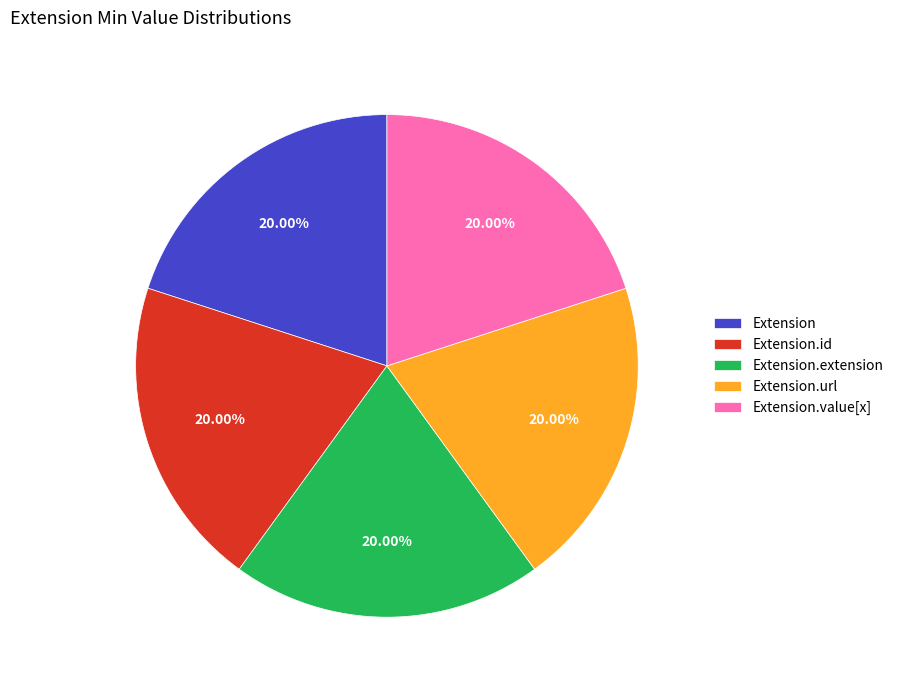

What is the ratio of the value at Extension.url to the value at Extension.extension?

1.0